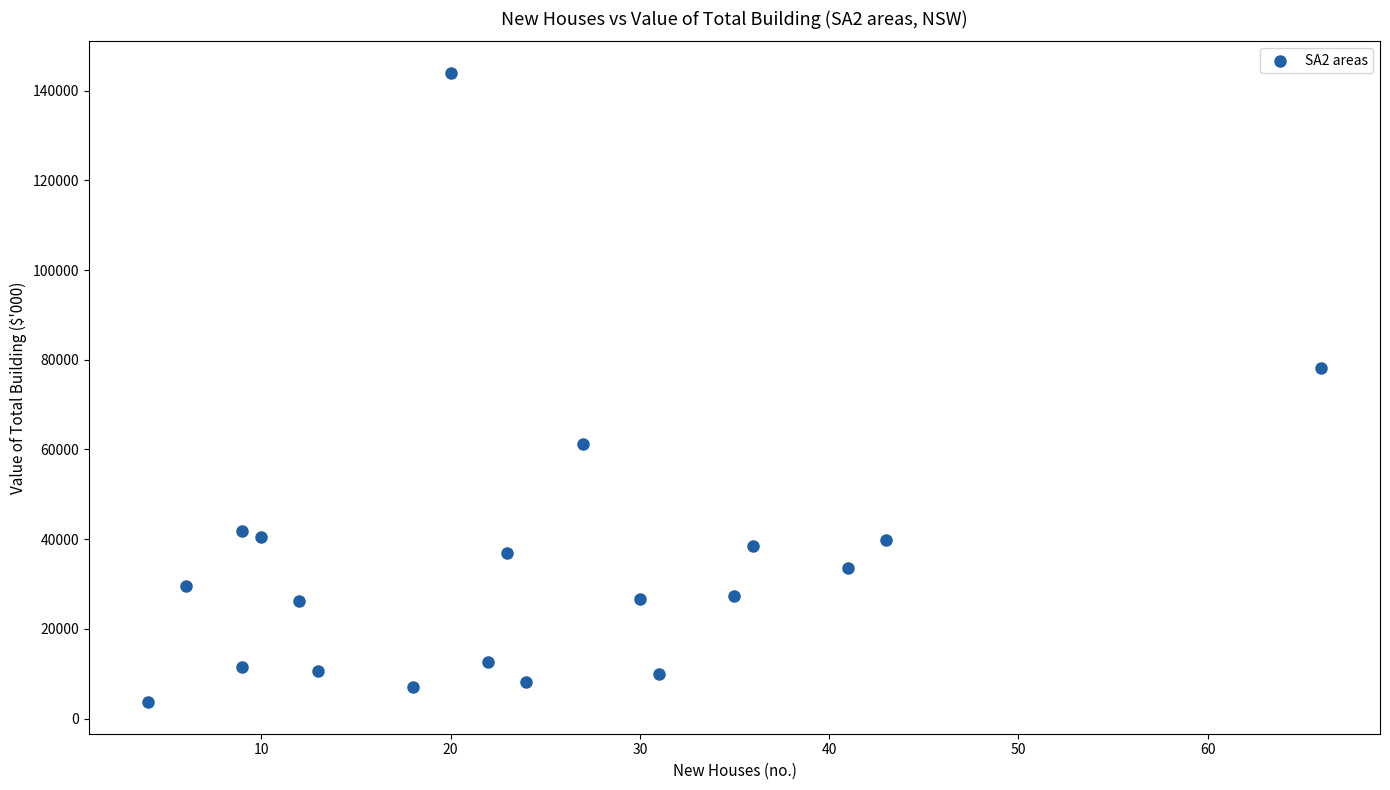

What is the range of Y values (max minus min)?

140299.5